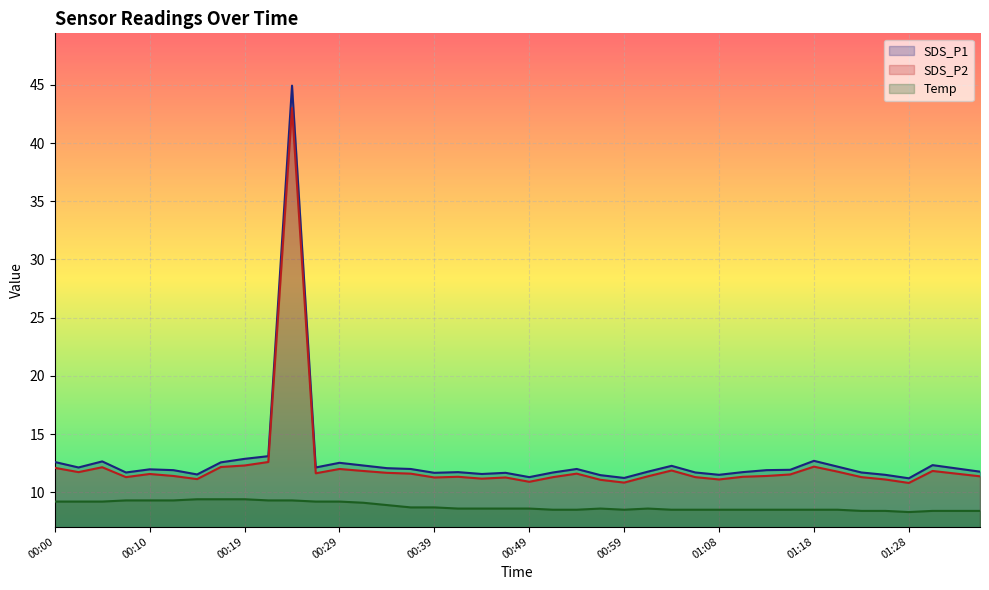

True or false: Temp and SDS_P1 intersect in this chart.

False